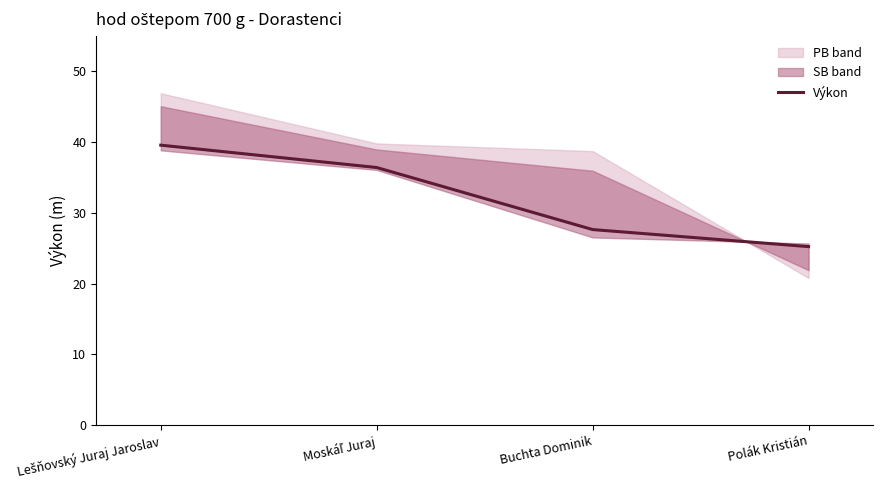

What is the value of the 3rd point from the left?

27.6